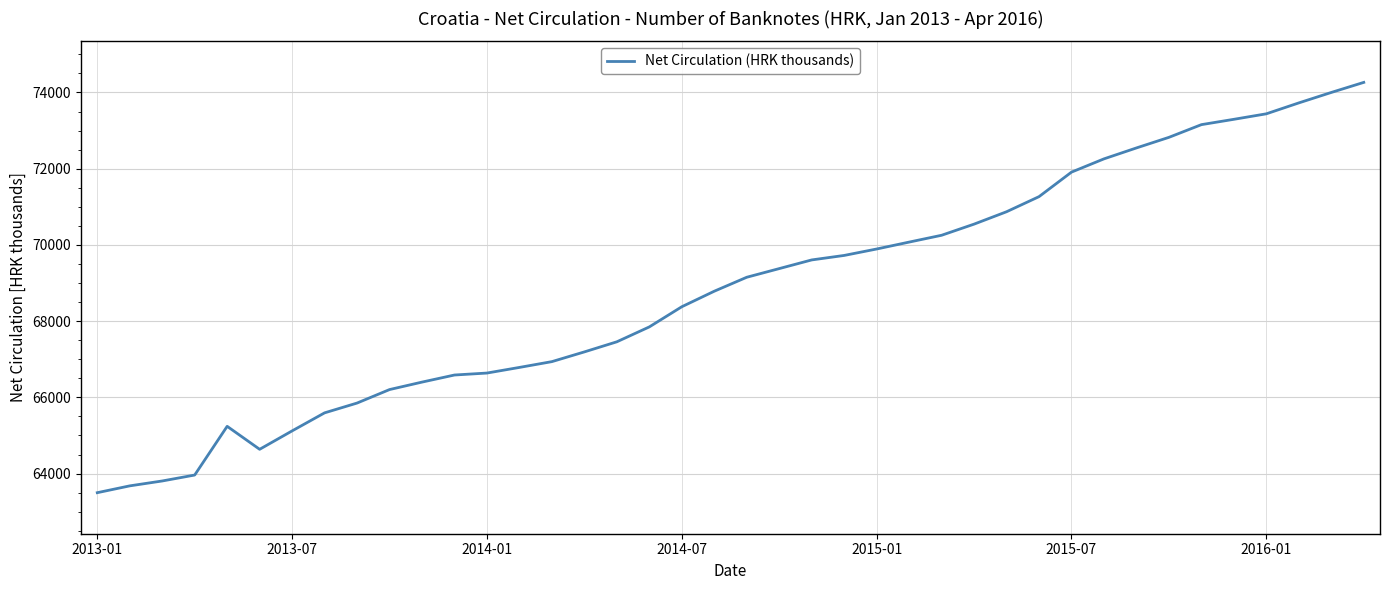

What is the maximum value shown in the chart?

74264.0